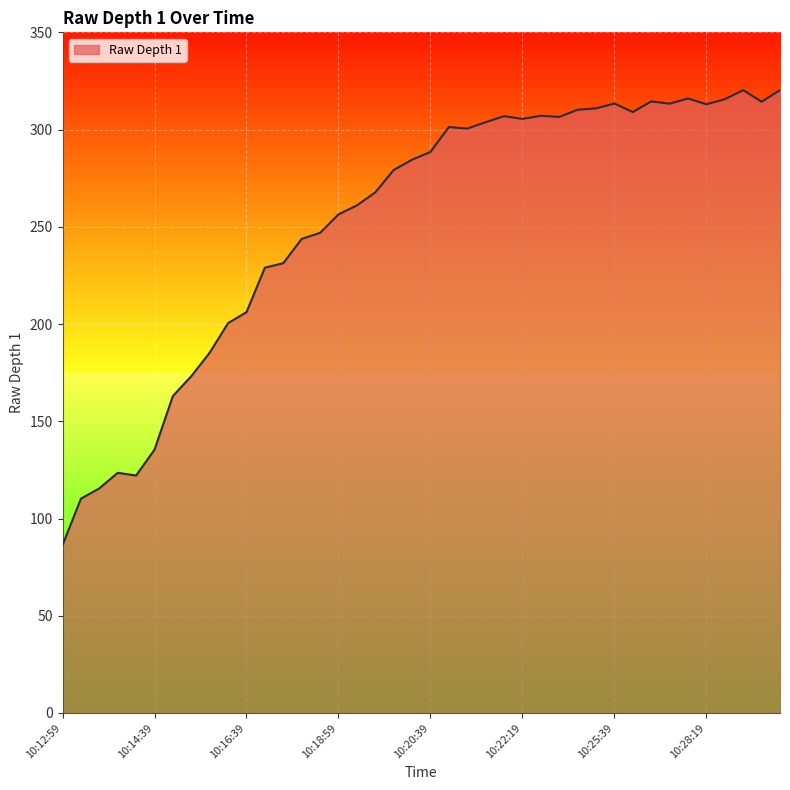

What is the greatest value displayed?

320.3